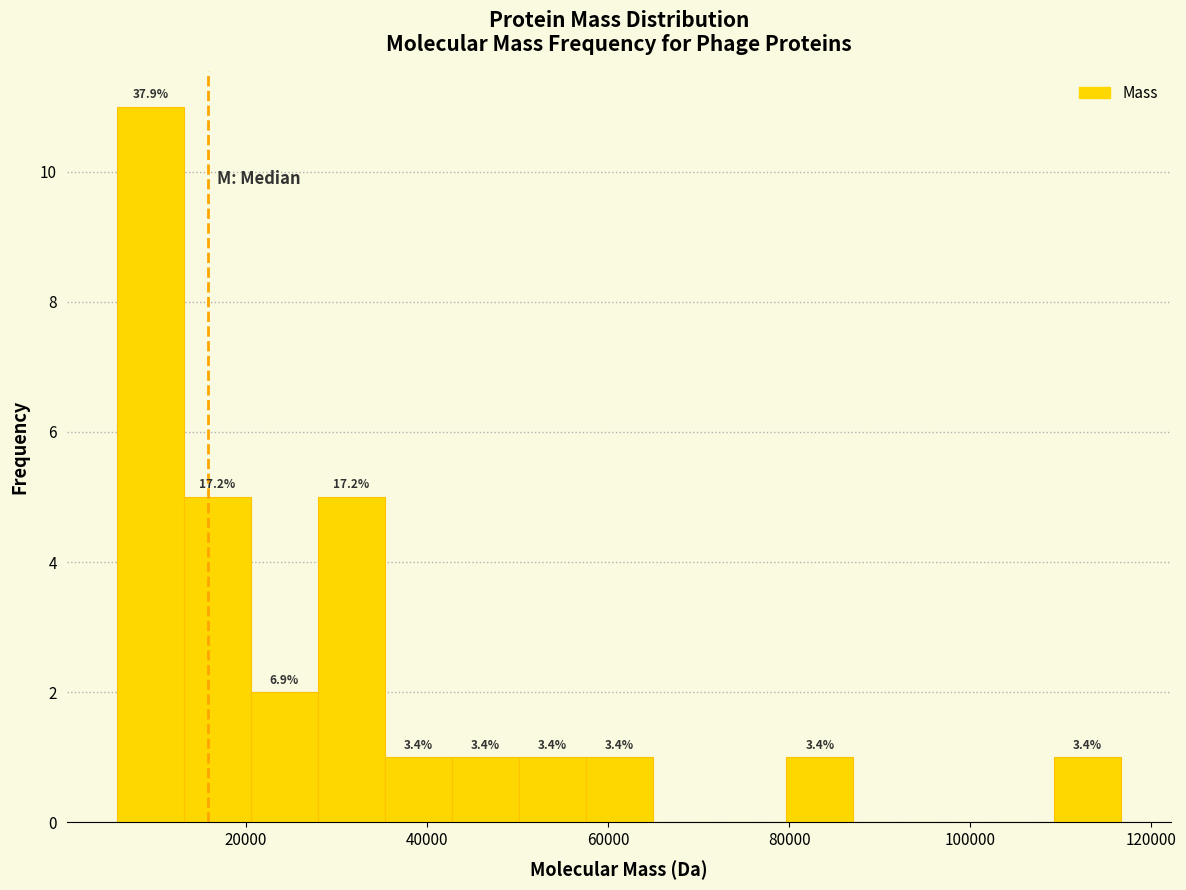

Around what value on the x-axis is the tallest bar? Give the approximate position of its centre, as read against the axis.

10000